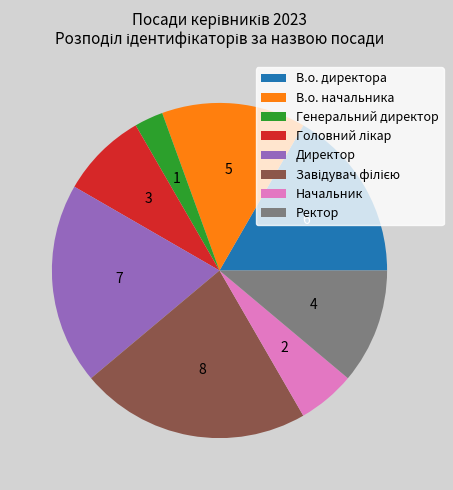

Which slice is the smallest?

Генеральний директор